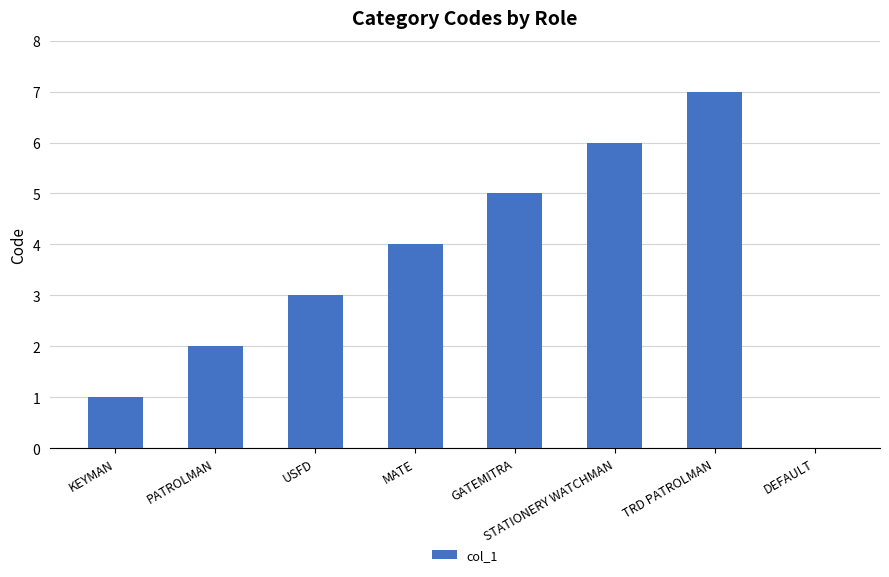

Does the chart contain stacked bars?

No